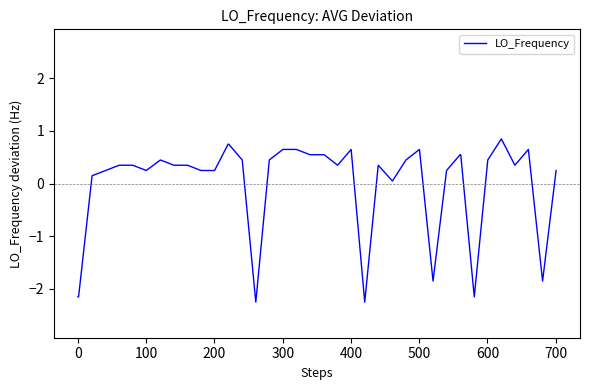

What is the greatest value displayed?

0.8